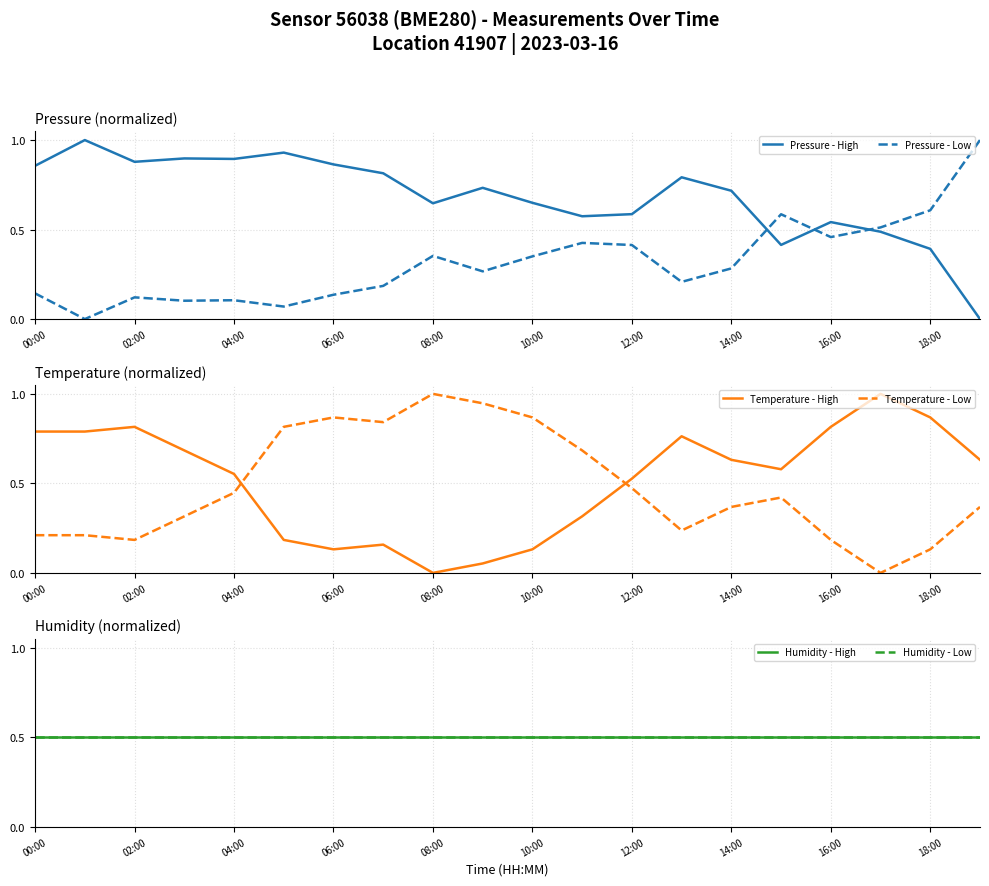

After their last crossing, which series has the higher values: Pressure - Low or Pressure - High?

Pressure - Low